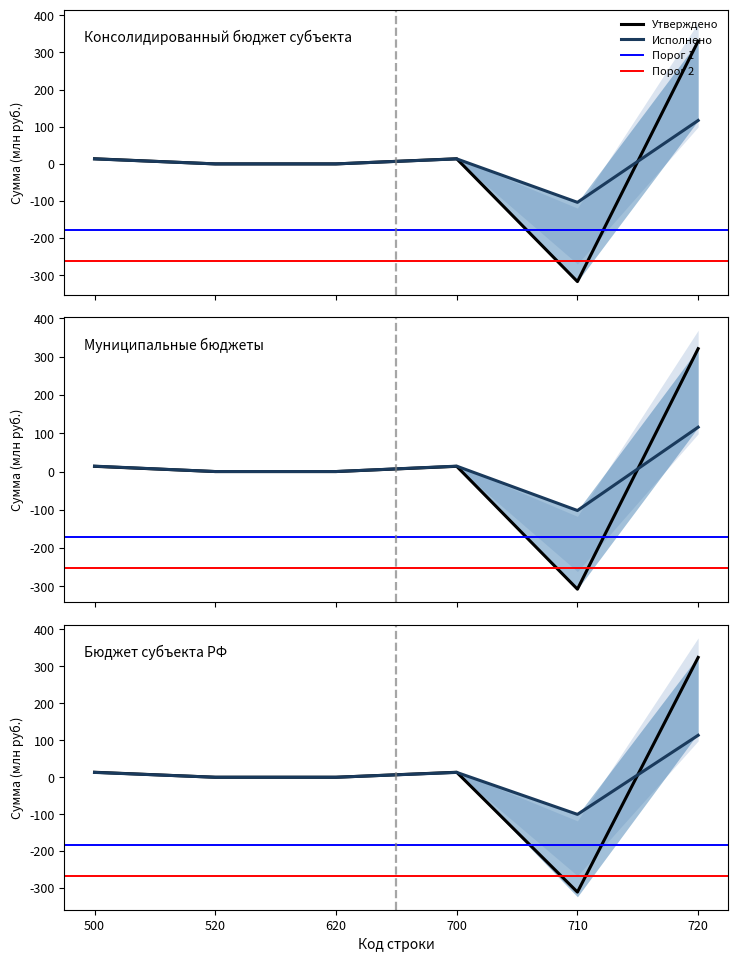

Where is the first local maximum for Утверждено (консол. бюджет)?

700